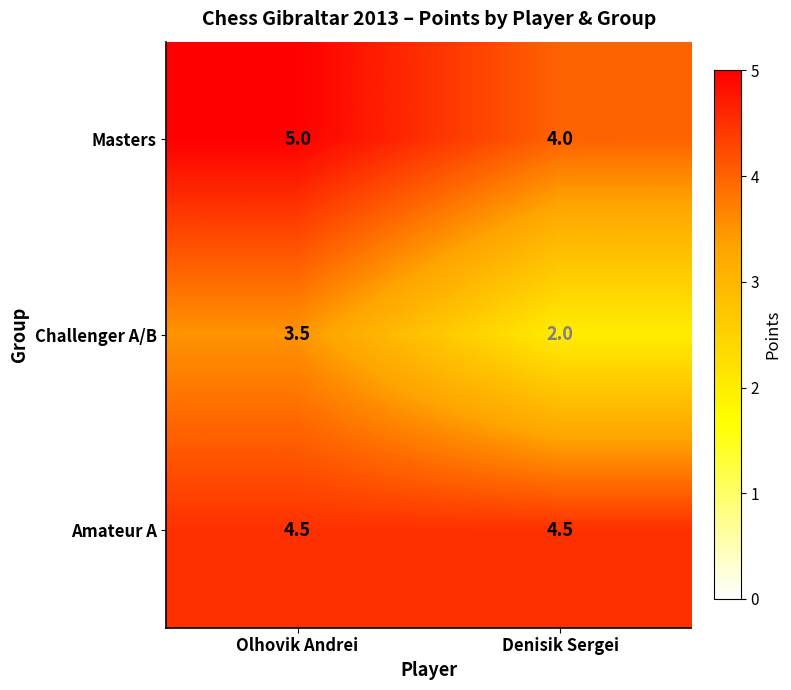

What is the difference between the highest and lowest values at Denisik Sergei?

2.5